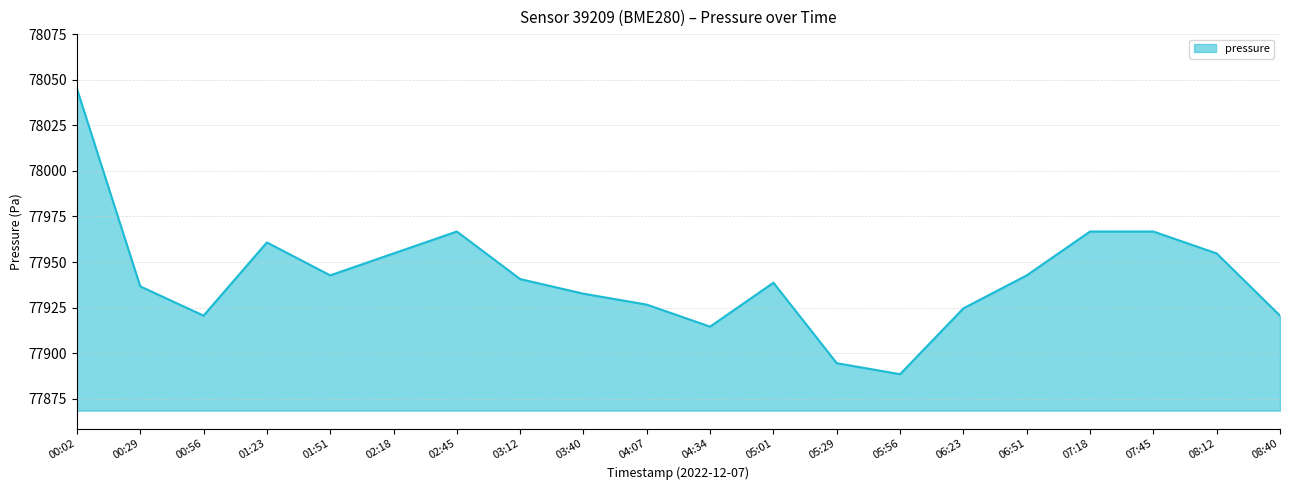

What is the maximum value shown in the chart?

78045.1